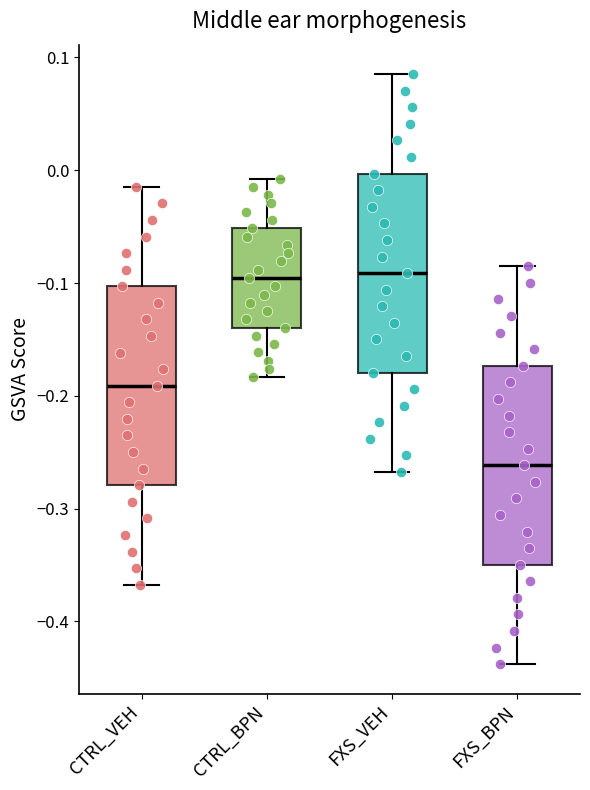

Reading left to right, transcribe this box plot: for each box, give where its median line is, the range the box spans, and where its two whiskers end, as read against the y-axis. The values are not printed on the chart, so give them approximately, as read against the axis.

CTRL_VEH: median -0.19, box -0.28 to -0.10, whiskers -0.37 to -0.01
CTRL_BPN: median -0.10, box -0.14 to -0.05, whiskers -0.18 to -0.01
FXS_VEH: median -0.09, box -0.18 to 0.00, whiskers -0.27 to 0.09
FXS_BPN: median -0.26, box -0.35 to -0.17, whiskers -0.44 to -0.09